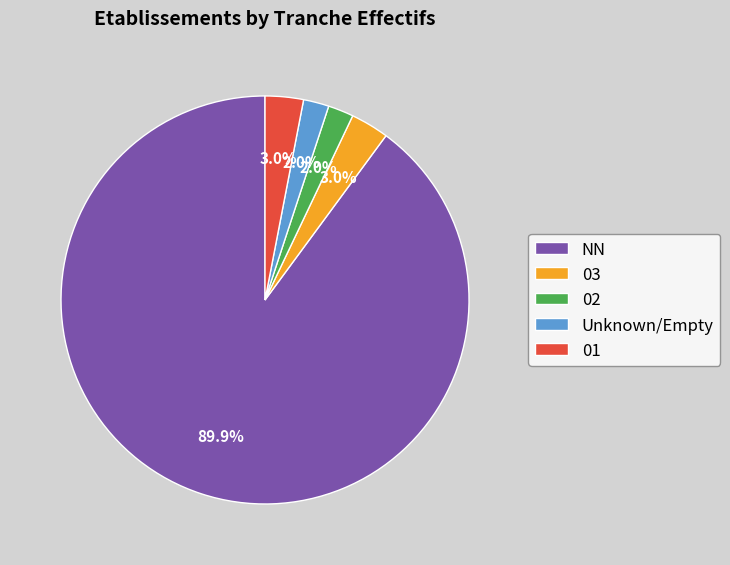

Combined, do NN and 01 account for over 50%?

Yes